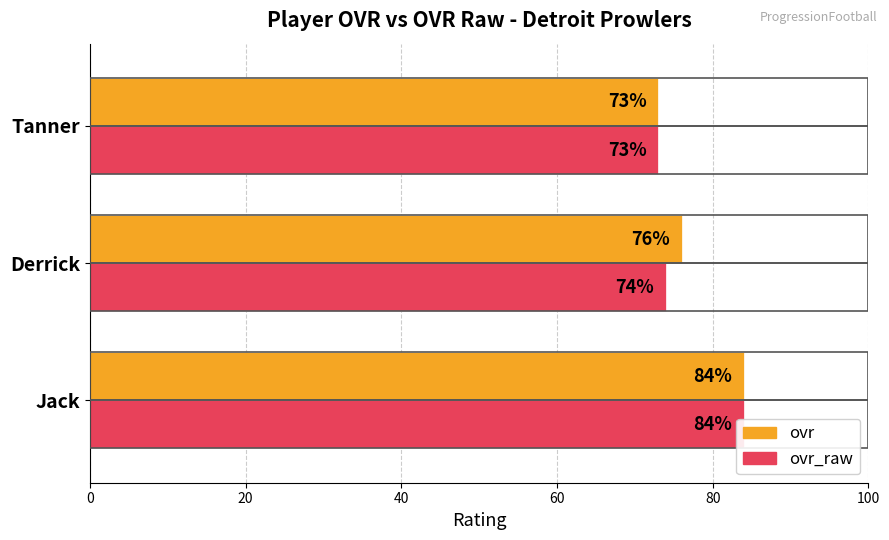

How many values in the ovr series exceed 76?

1